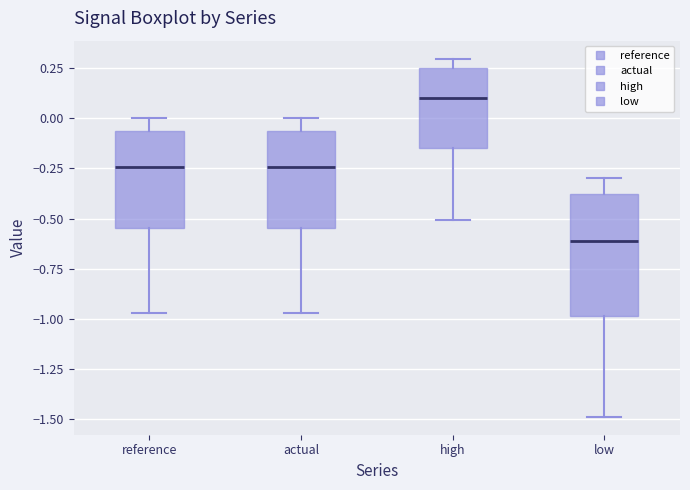

Which box's median line is the lowest?

low